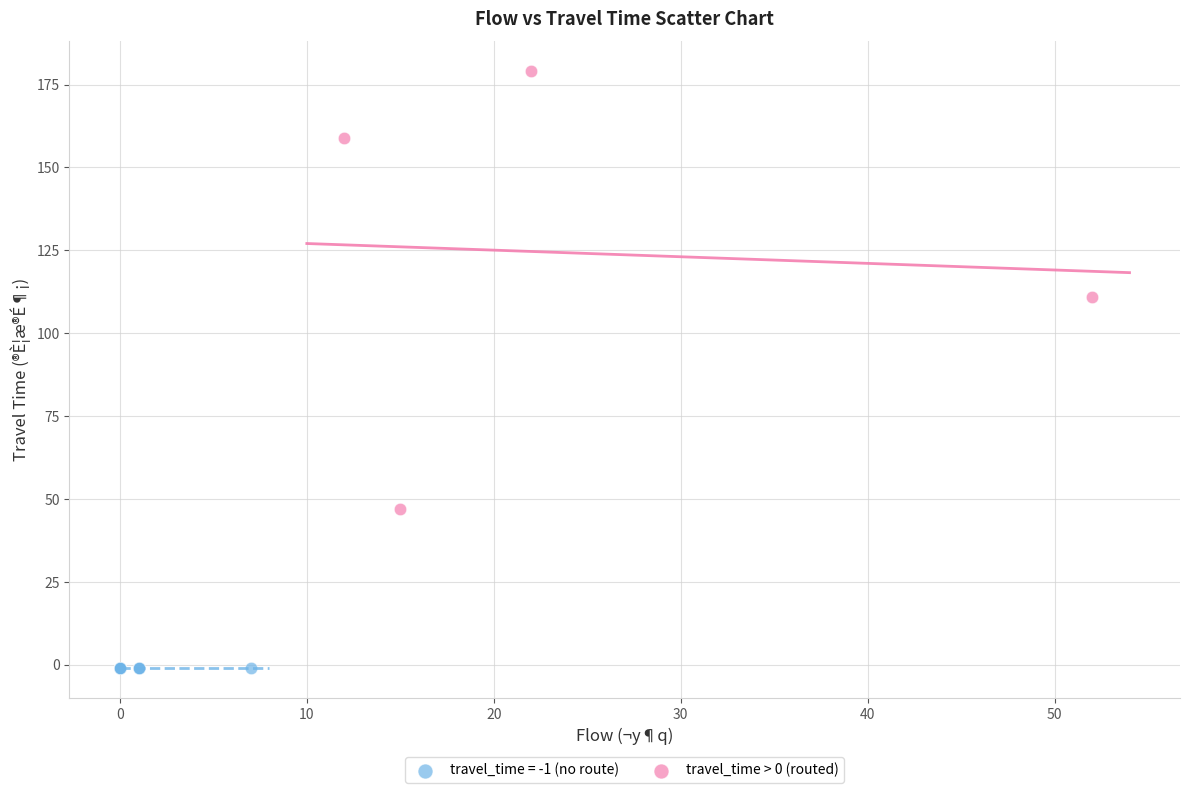

Which series contains the highest Y value?

travel_time > 0 (routed)